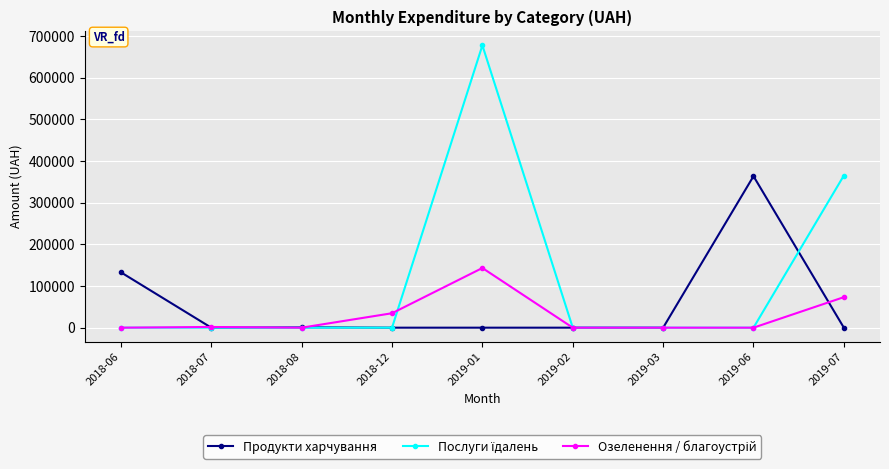

What is the sum of the Продукти харчування values at 2019-07 and 2018-06?

132934.6